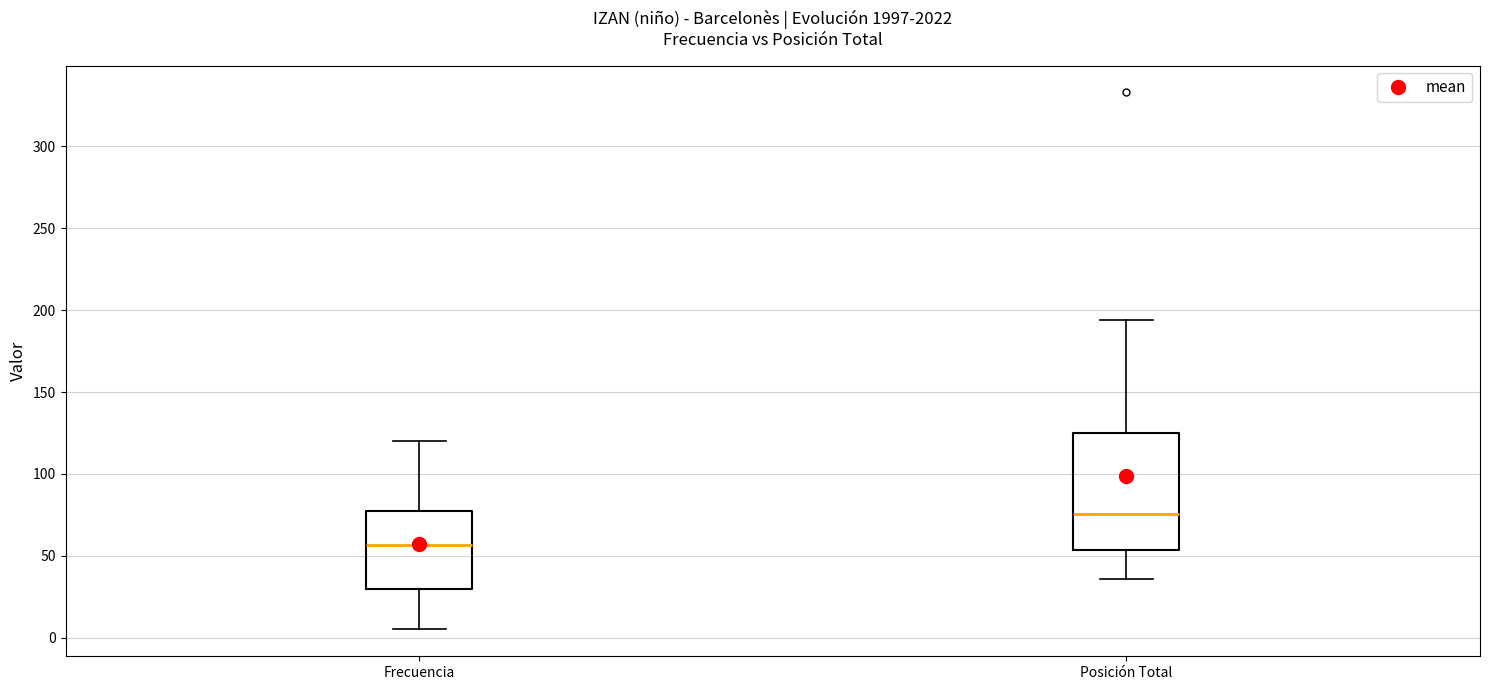

Where is the lower edge of the box for Posición Total on the y-axis? The values are not printed on the chart, so give them approximately, as read against the axis.

55